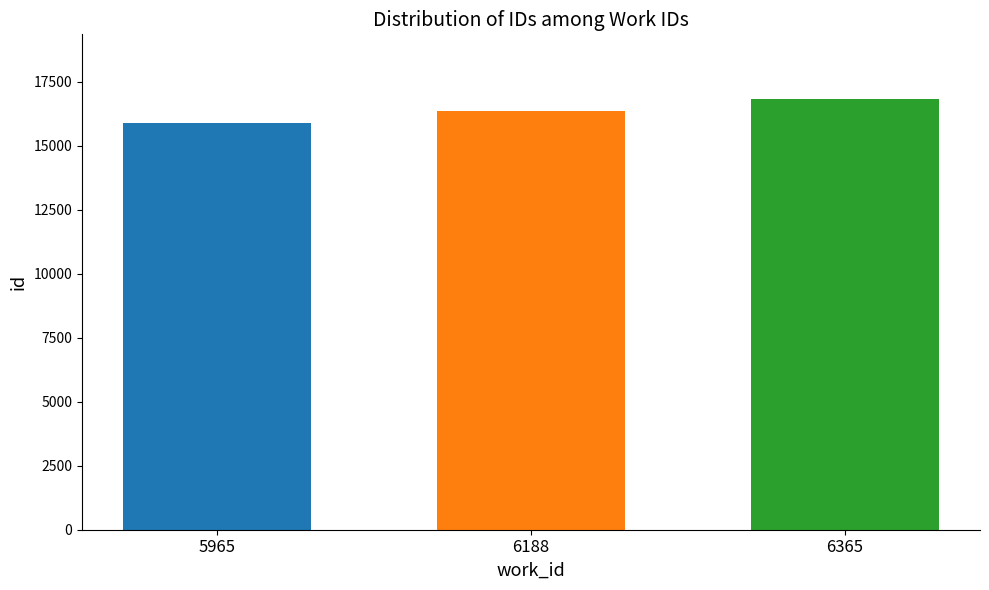

Which label corresponds to the largest value in the chart?

6365